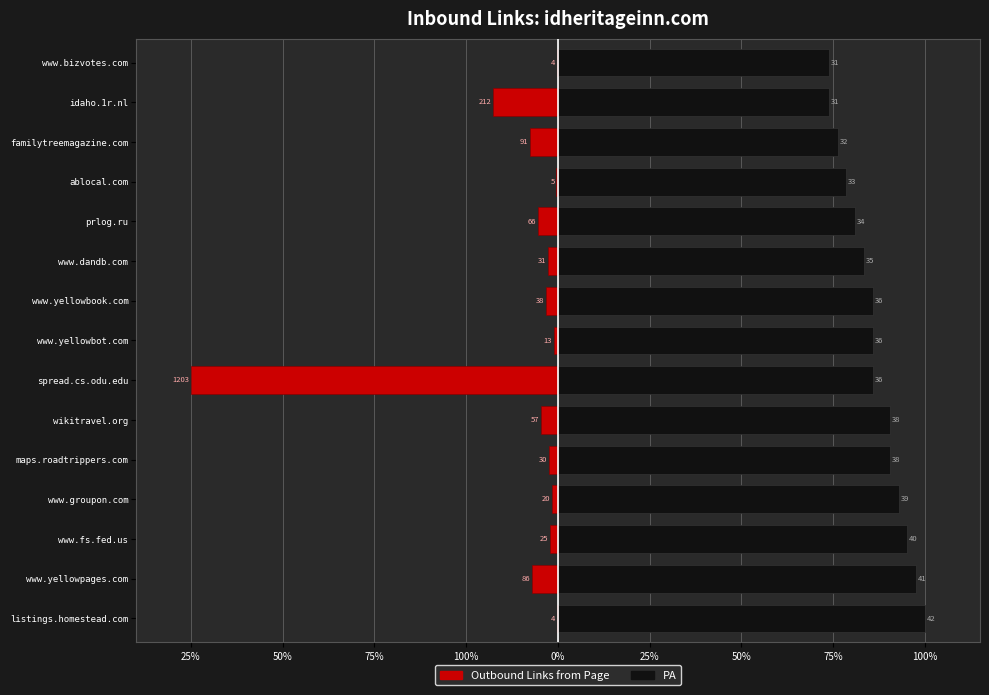

What is the total value across all series at listings.homestead.com?

99.7